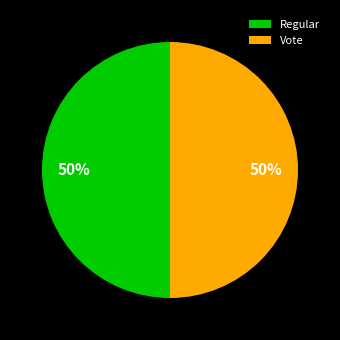

Count the number of slices in the pie.

2